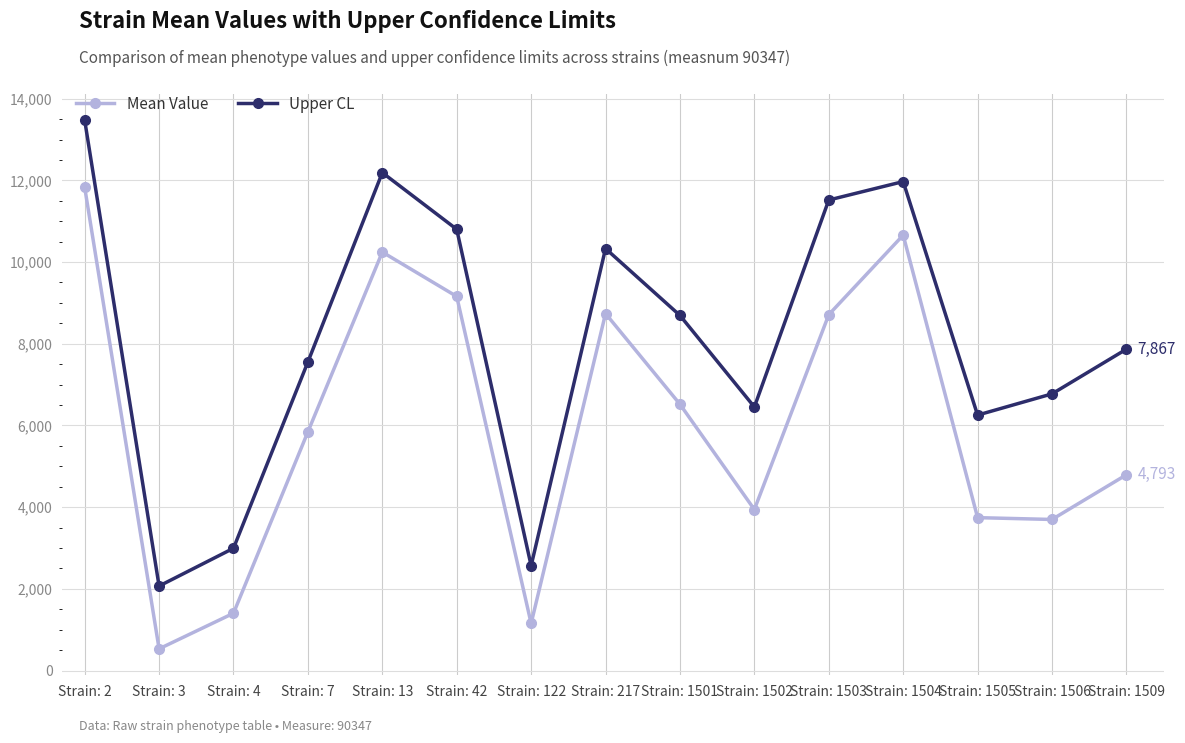

Which series changed the most between Strain: 4 and Strain: 1506?

Upper CL